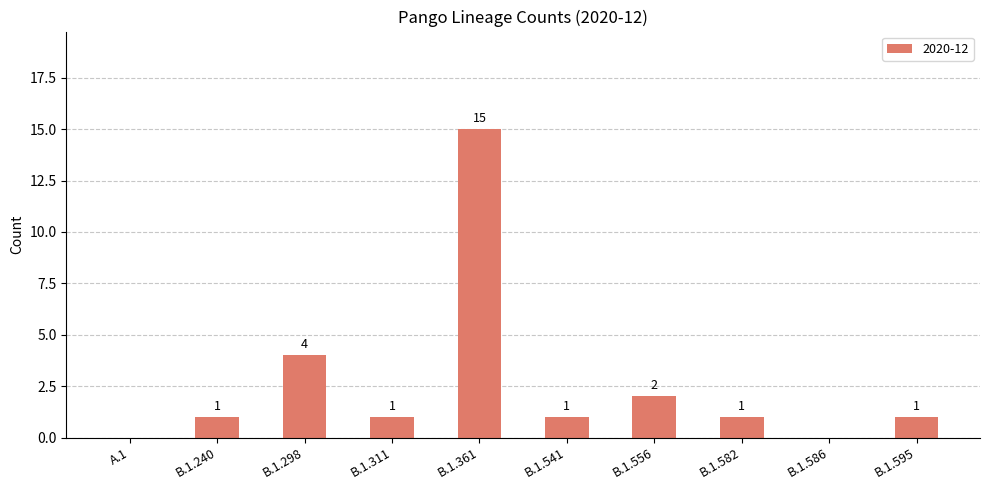

Between B.1.556 and B.1.311, which is larger?

B.1.556